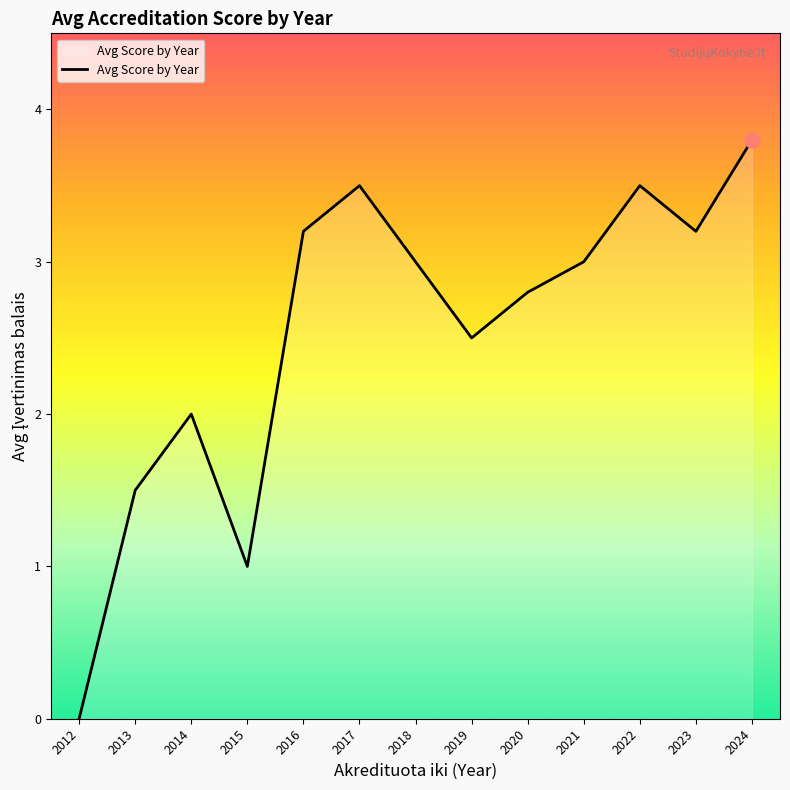

Between 2018 and 2012, which is larger?

2018